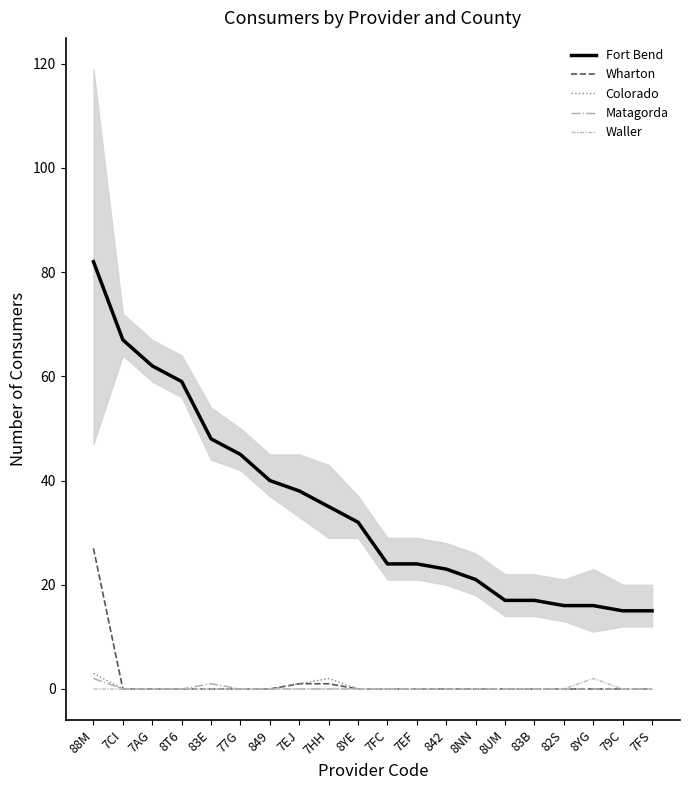

True or false: Colorado and Waller intersect in this chart.

False